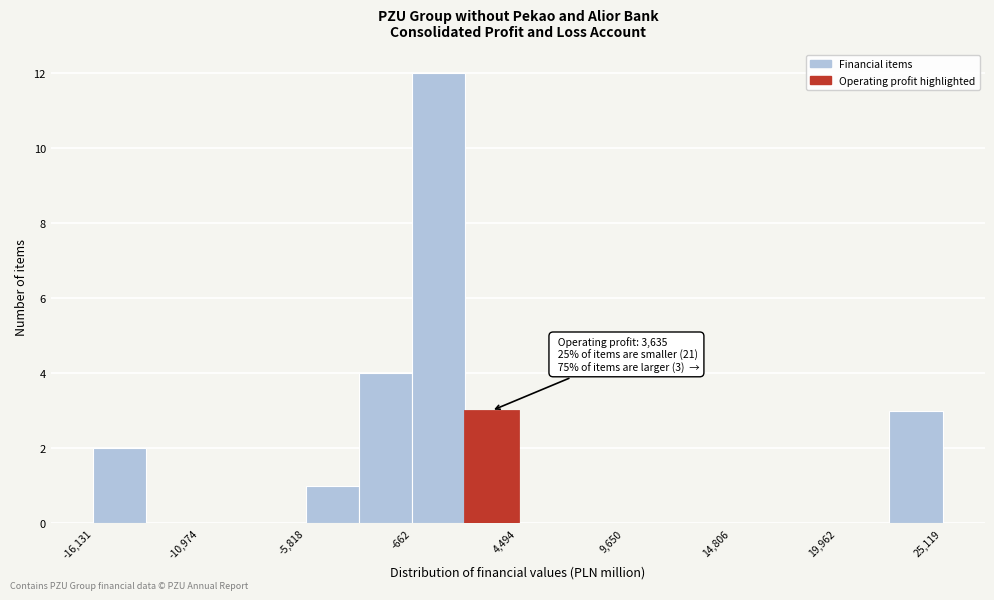

Read against the x-axis, roughly where is the centre of the tallest bar?

1000